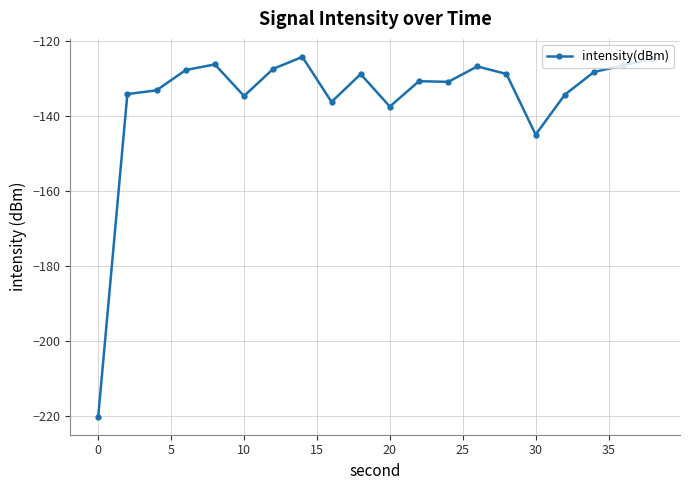

What is the value of the 15th point from the left?

-128.8